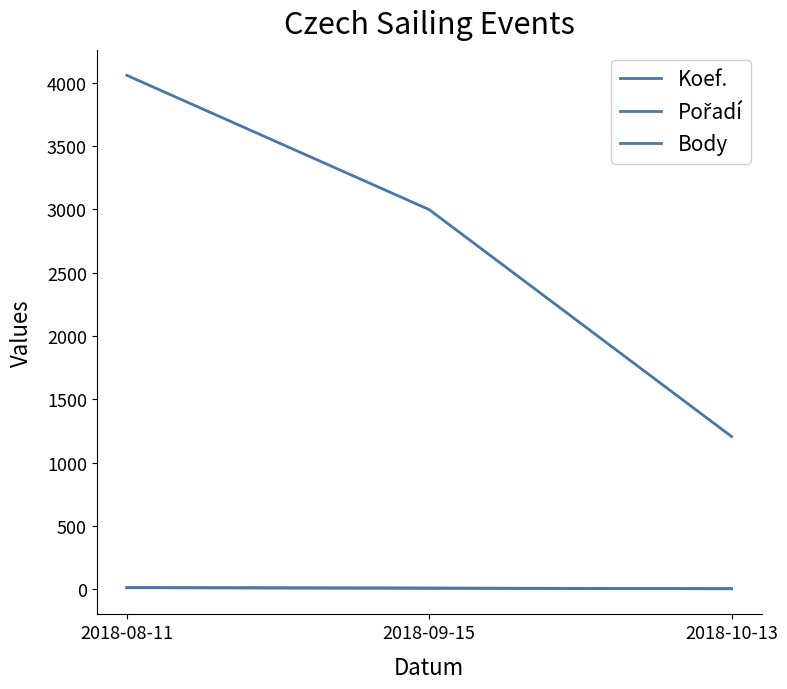

What is the label of the 1st point from the right?

2018-10-13